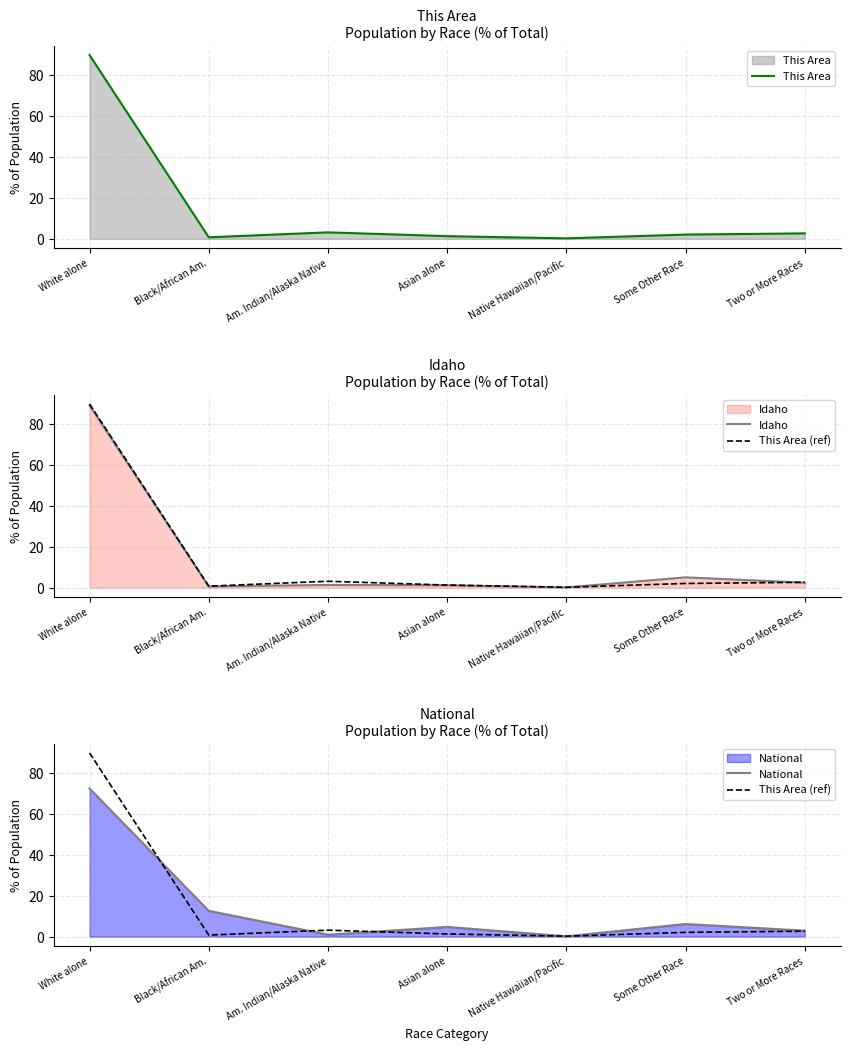

Is it true that National equals 72.4 at White alone?

True